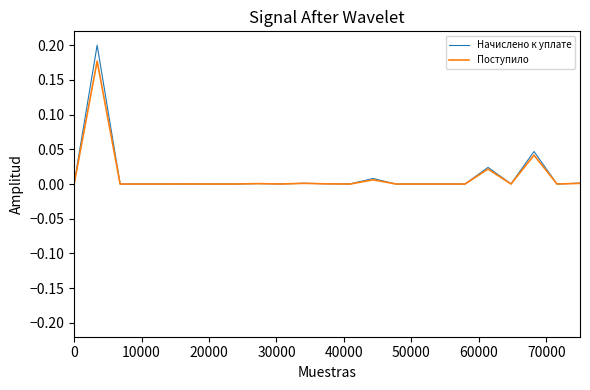

List the series in order of their peak value, highest first.

Начислено к уплате, Поступило